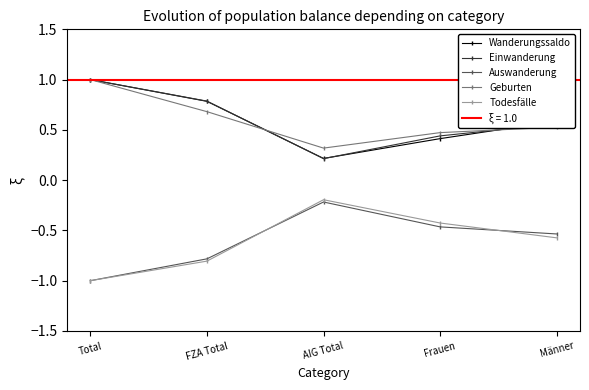

What is the maximum value for Wanderungssaldo?

1.0